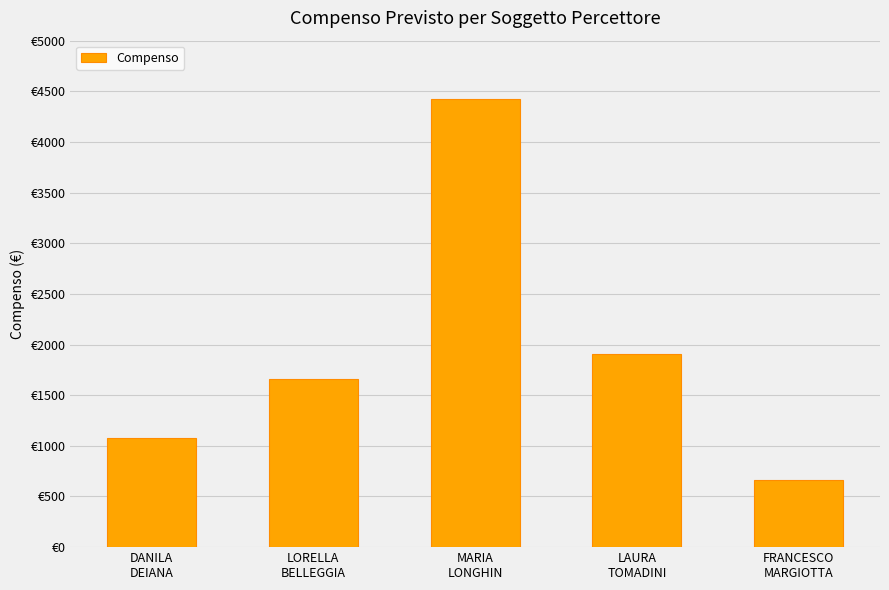

What is the greatest value displayed?

4424.0